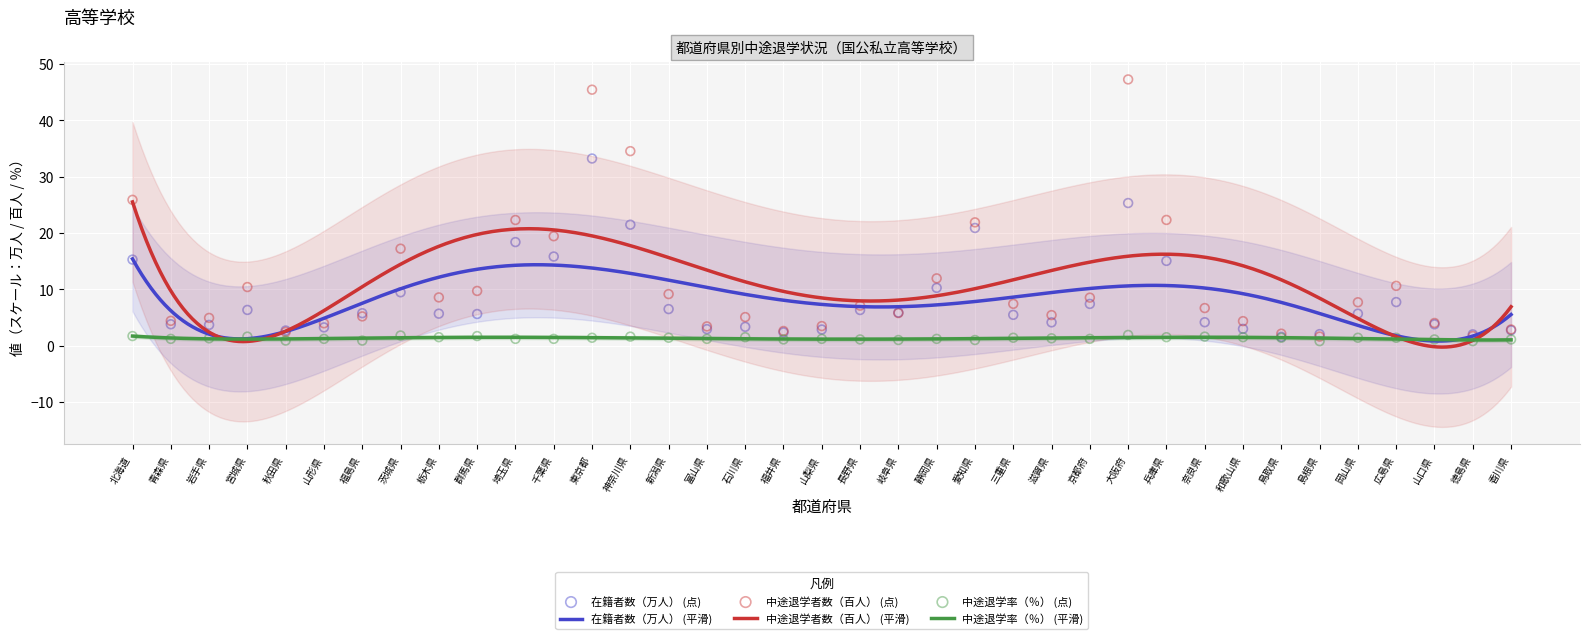

Which series has the largest total across all categories?

中途退学者数（百人）